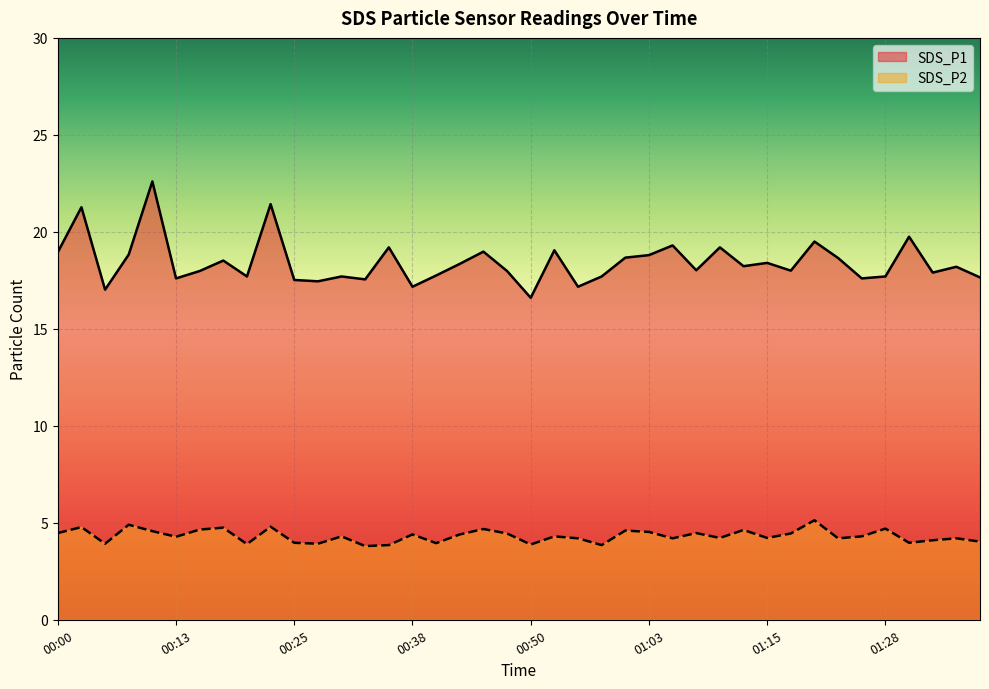

At which label does SDS_P1 first exceed 18?

00:00